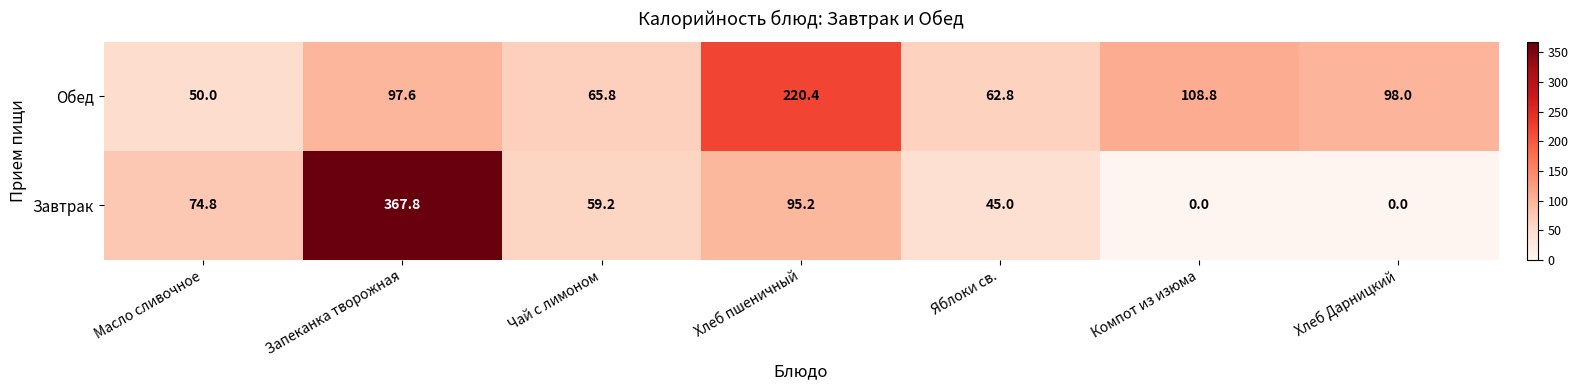

Which series has the largest range (max minus min)?

Завтрак